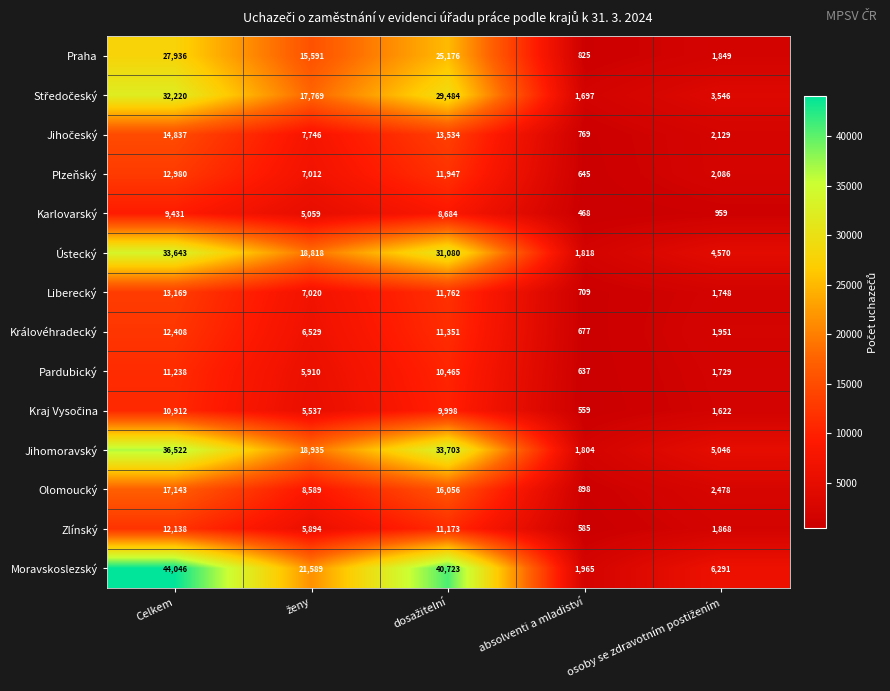

Which series has the widest spread of values?

Moravskoslezský